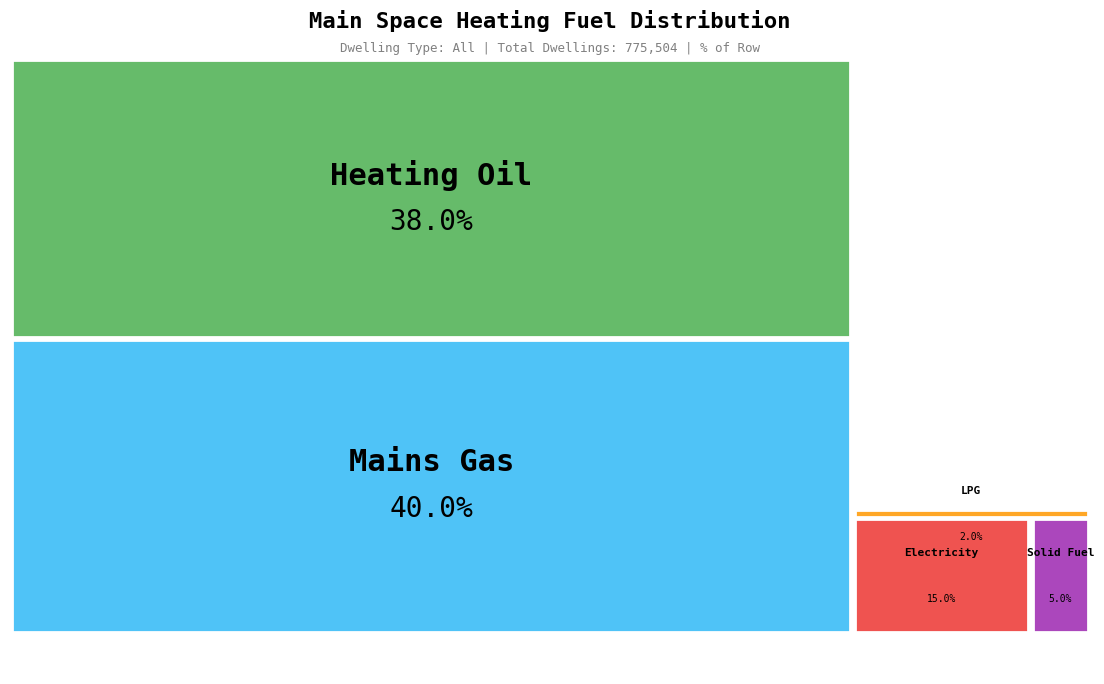

Rank the categories by value from lowest to highest.

LPG, Solid Fuel, Electricity, Heating Oil, Mains Gas